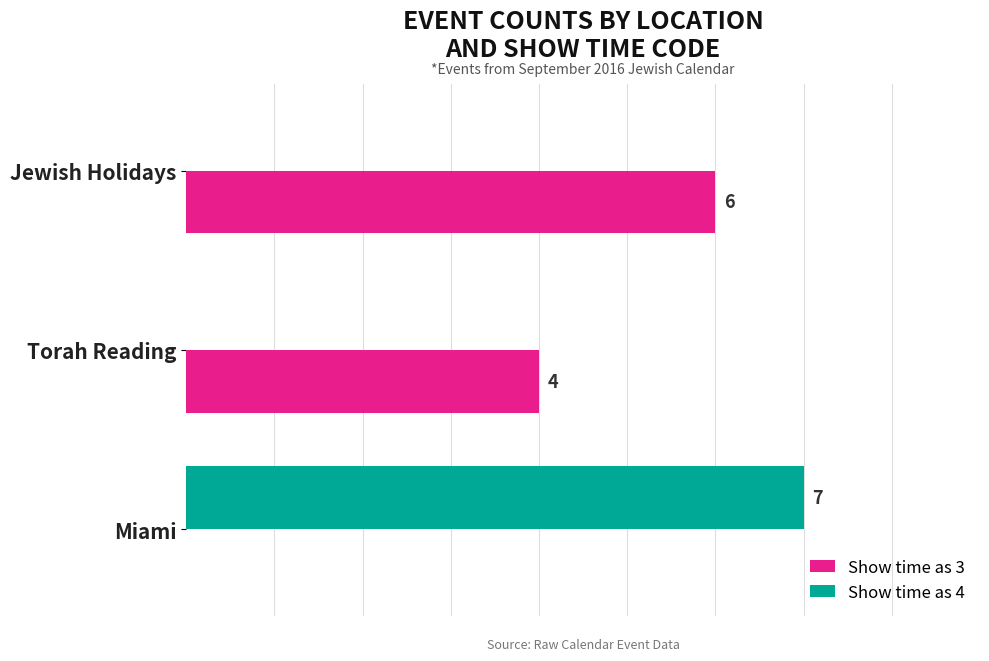

At which category is the sum across all series the highest?

Miami